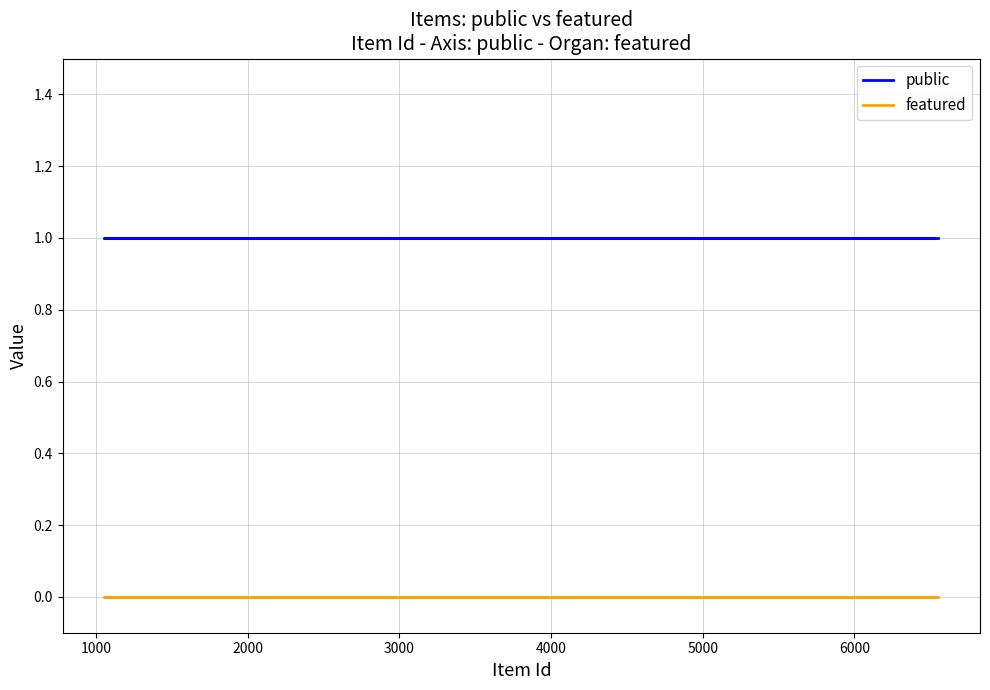

Is the value of featured at 2000 greater than the value of public at 1000?

No